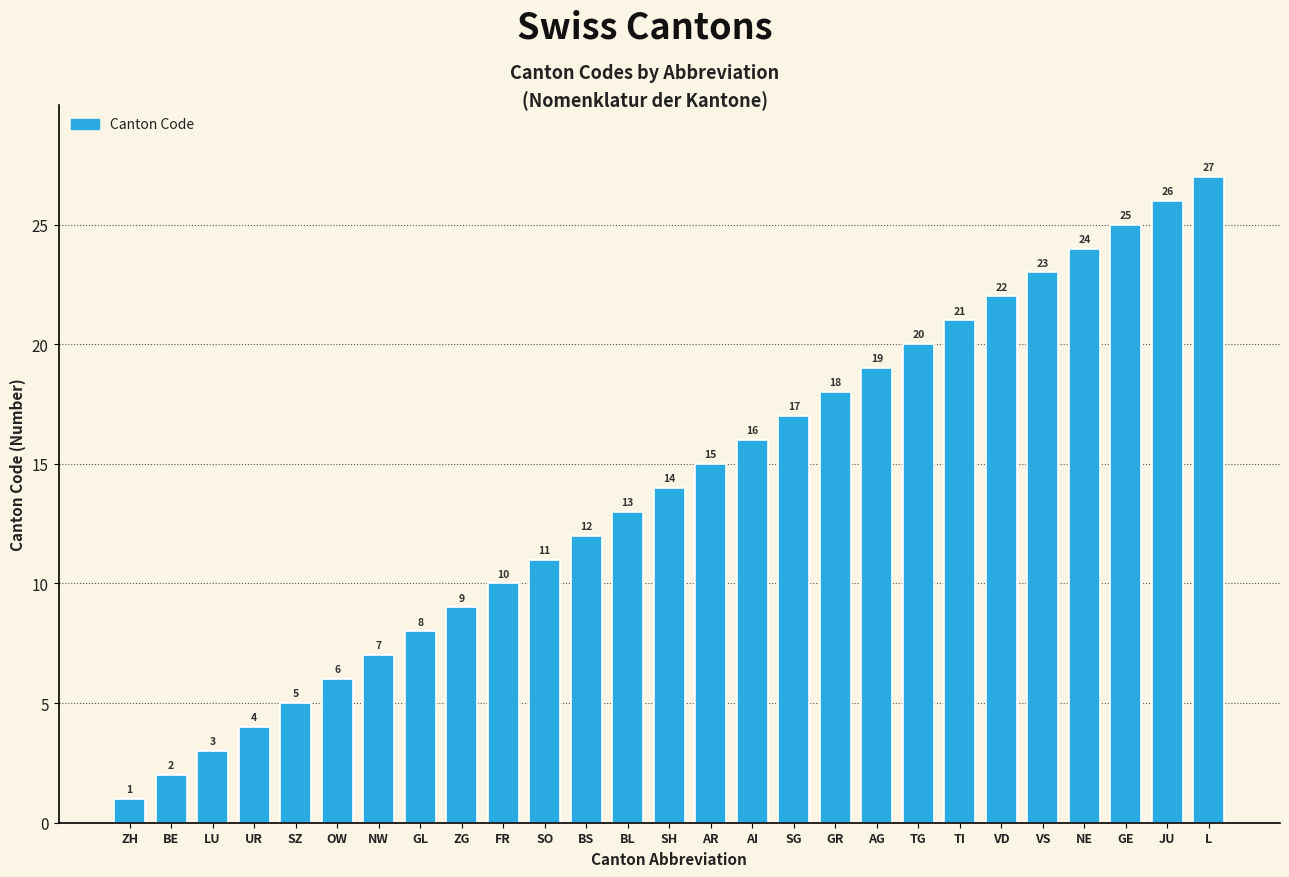

Reading left to right, transcribe all the data shown in this chart.

1	2	3	4	5	6	7	8	9	10	11	12	13	14	15	16	17	18	19	20	21	22	23	24	25	26	27